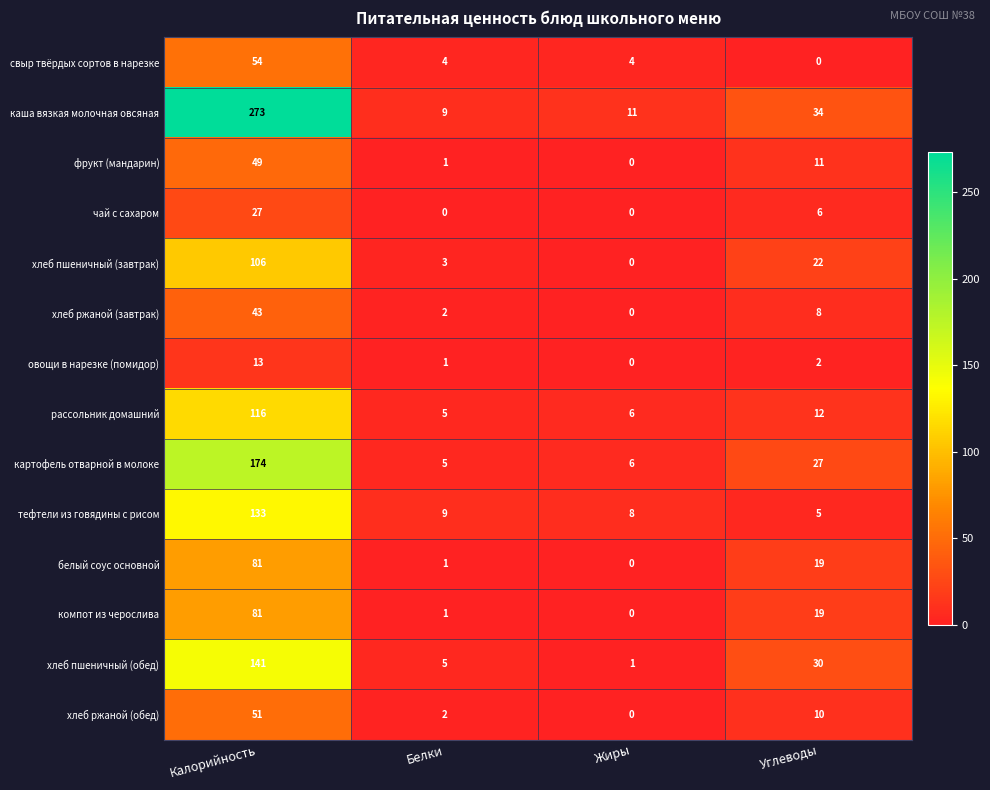

True or false: чай с сахаром has a value of 10 at Калорийность.

False